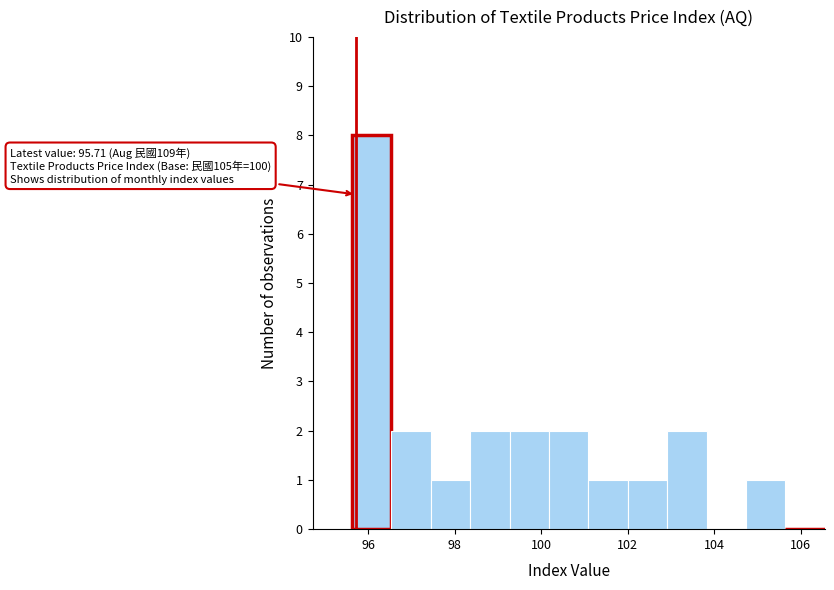

Over which range of the x-axis is the bar tallest?

95.6 to 96.6